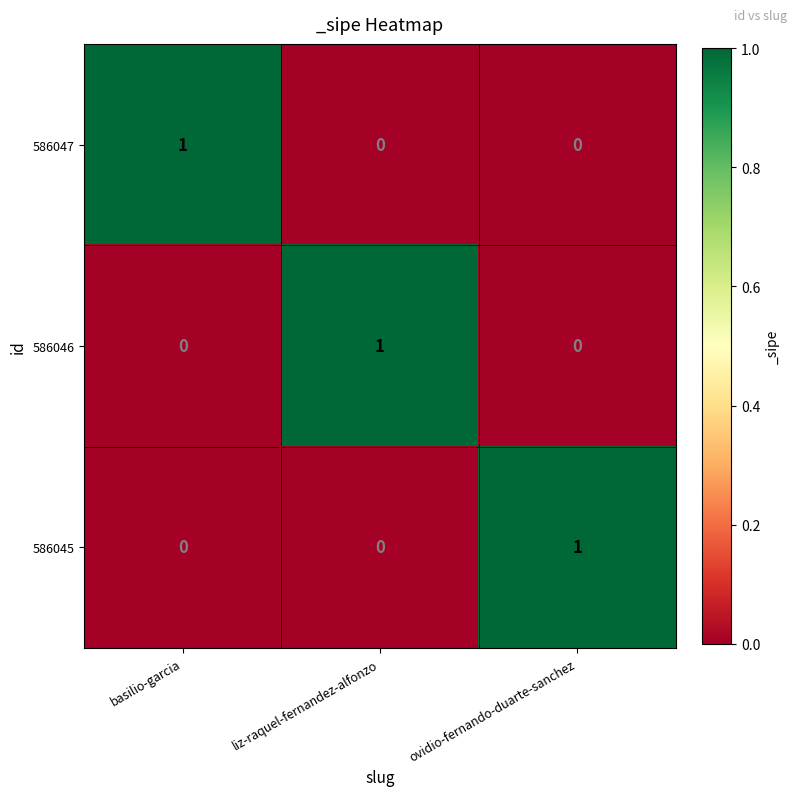

Is the value of 586045 at basilio-garcia greater than the value of 586046 at liz-raquel-fernandez-alfonzo?

No